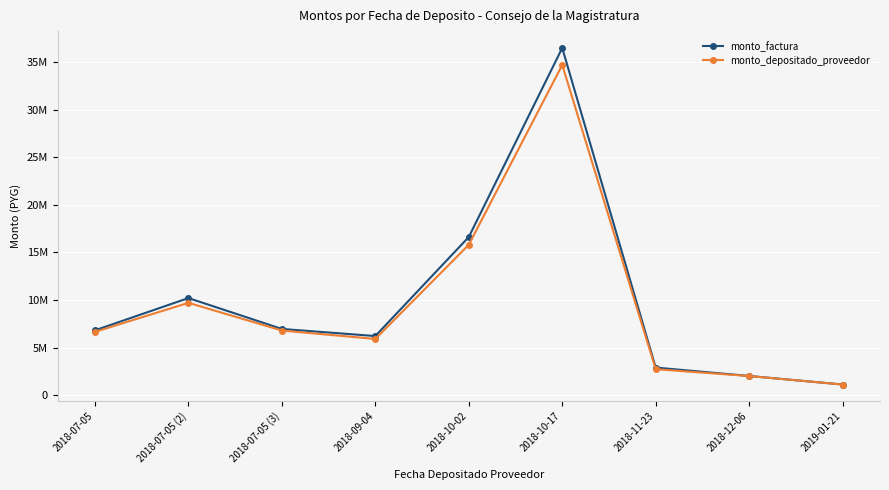

Reading left to right, extract all data points from this chart.

monto_factura: 6827400	10214171	6972080	6226470	16625000	36469425	2916570	2035730	1139640
monto_depositado_proveedor: 6664089	9713491	6805307	5921259	15810073	34681760	2747196	2028327	1135496